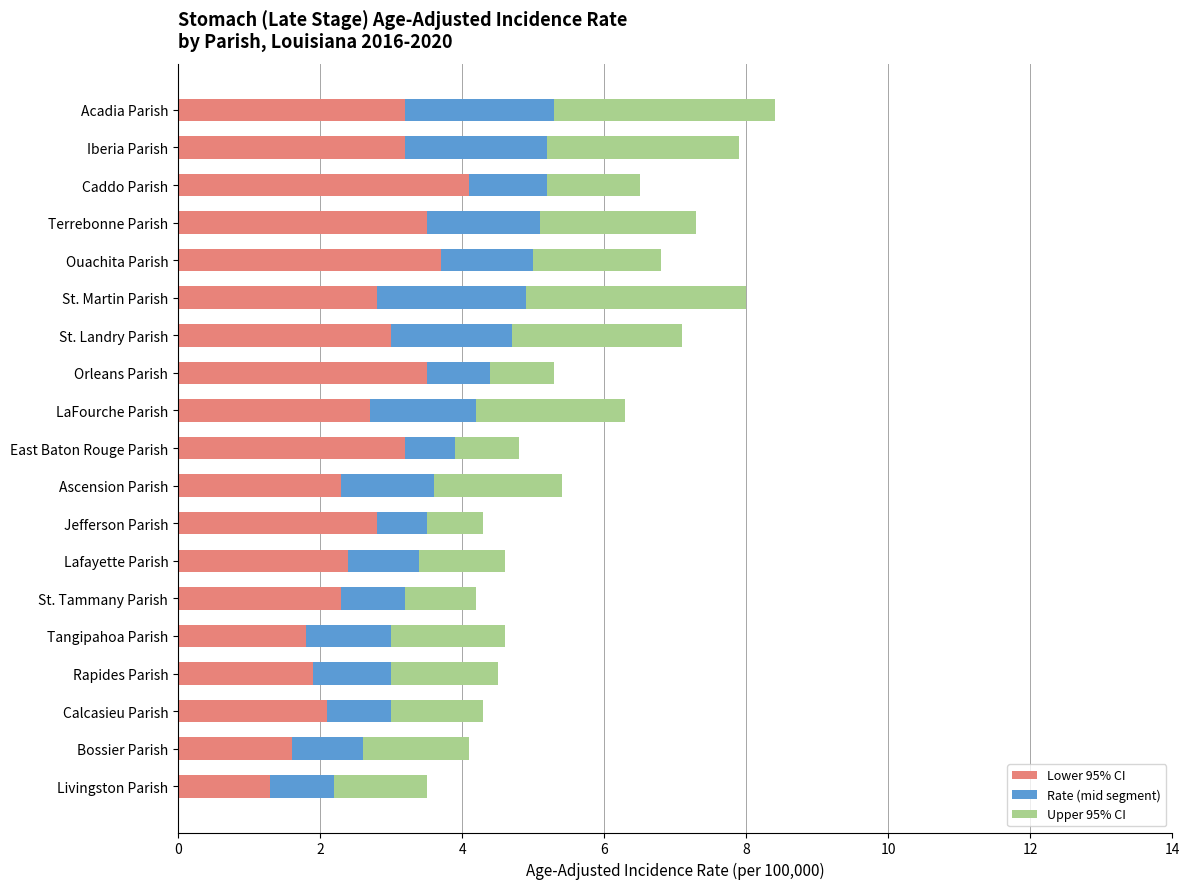

What is the total value across all series at Ouachita Parish?

6.8